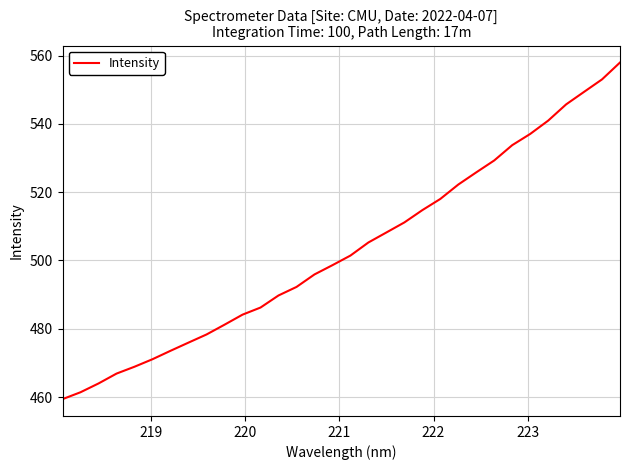

What is the smallest value displayed?

459.4